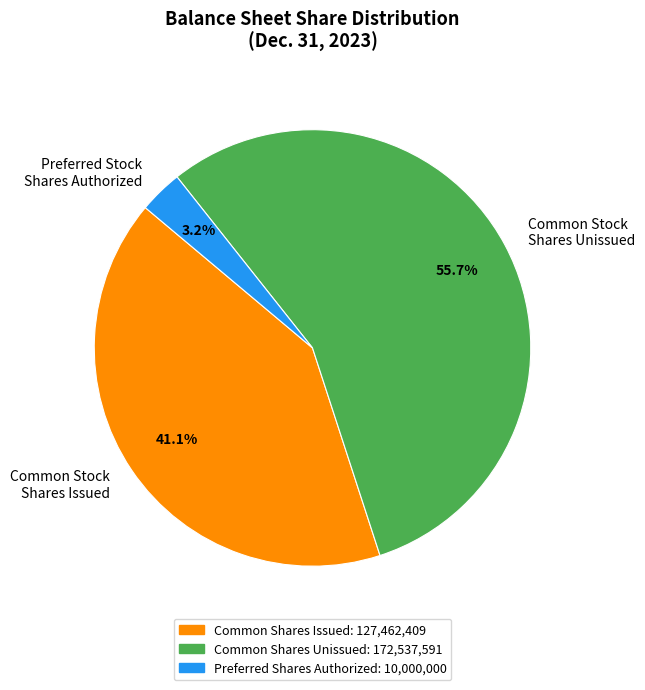

Rank the categories by value from lowest to highest.

Preferred Stock Shares Authorized, Common Stock Shares Issued, Common Stock Shares Unissued